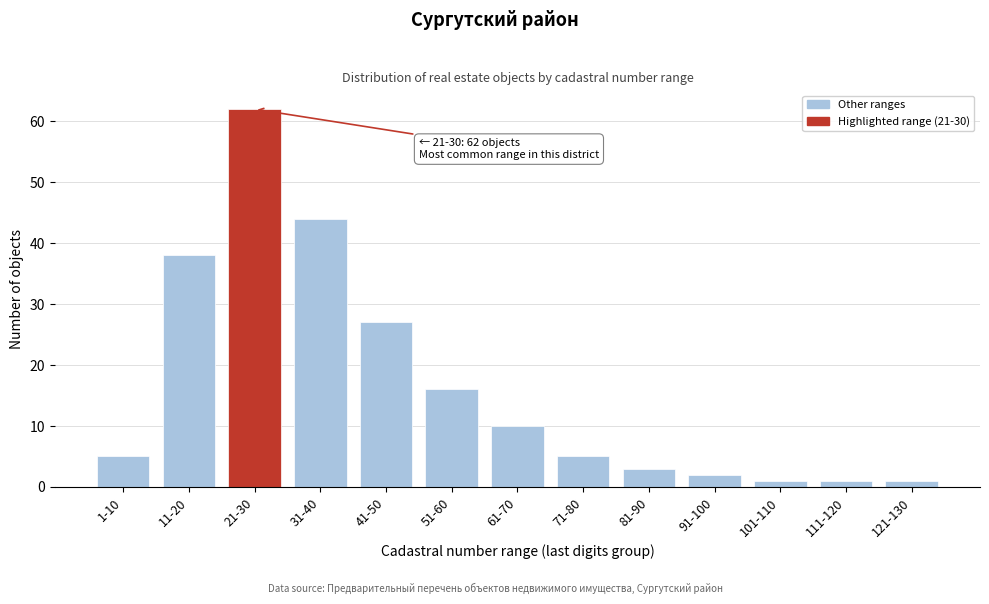

Reading left to right, extract all data points from this chart.

5	38	62	44	27	16	10	5	3	2	1	1	1